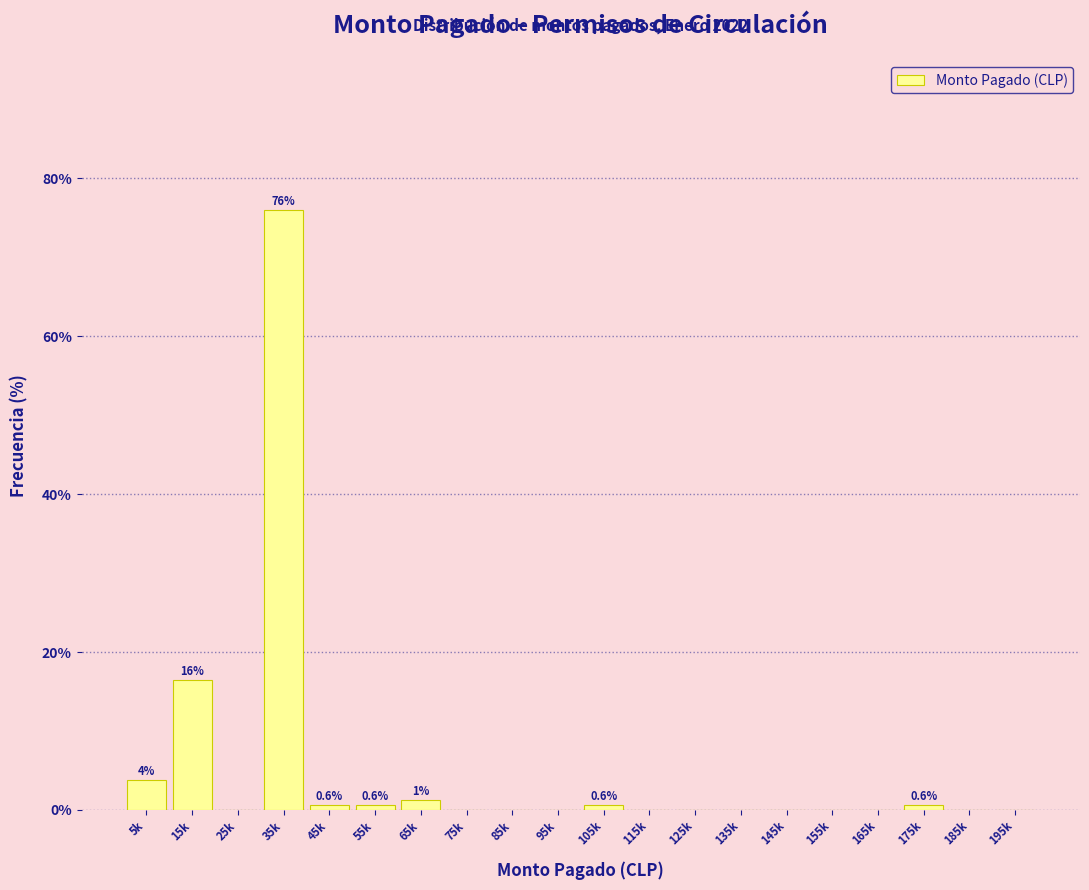

Reading left to right, transcribe all the data shown in this chart.

5k=3.8	15k=16.5	25k=0.0	35k=75.9	45k=0.6	55k=0.6	65k=1.3	75k=0.0	85k=0.0	95k=0.0	105k=0.6	115k=0.0	125k=0.0	135k=0.0	145k=0.0	155k=0.0	165k=0.0	175k=0.6	185k=0.0	195k=0.0